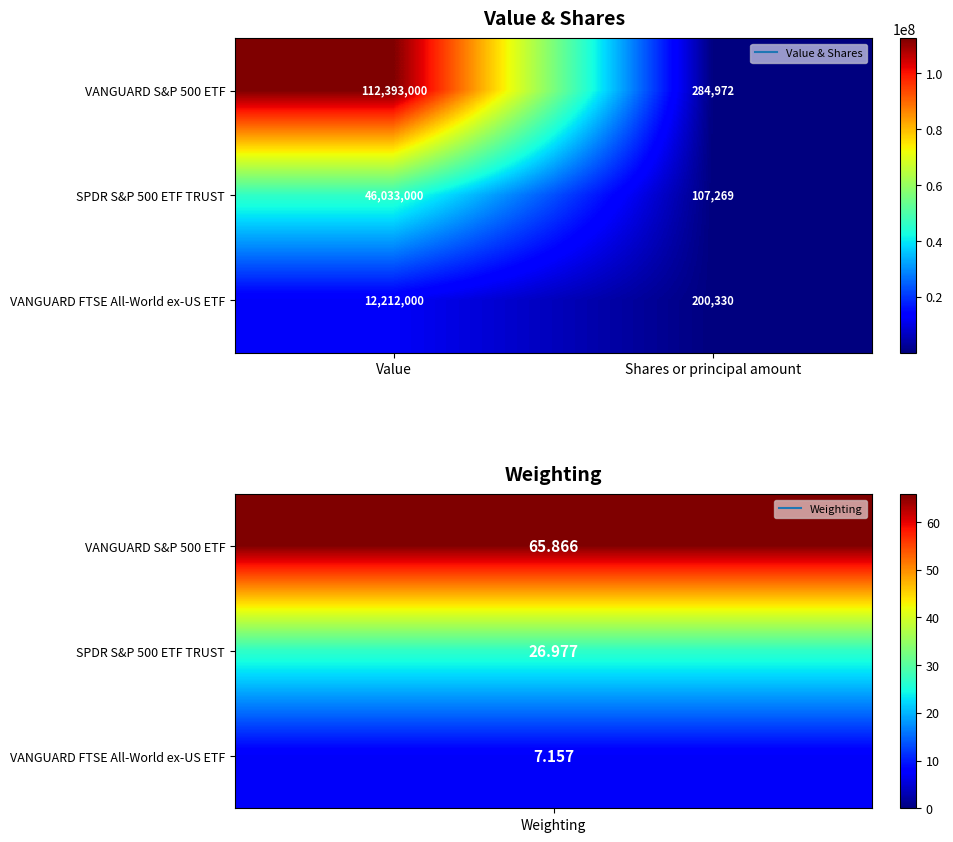

Which category has the lowest value in the VANGUARD S&P 500 ETF series?

Shares or principal amount